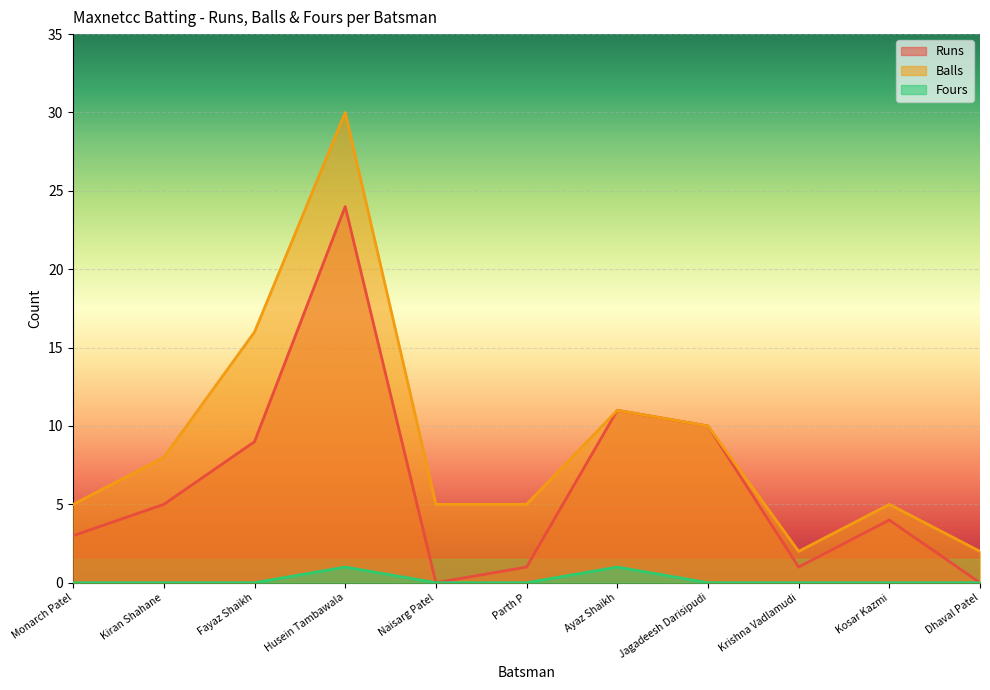

Where is the first local minimum for Balls?

Krishna Vadlamudi